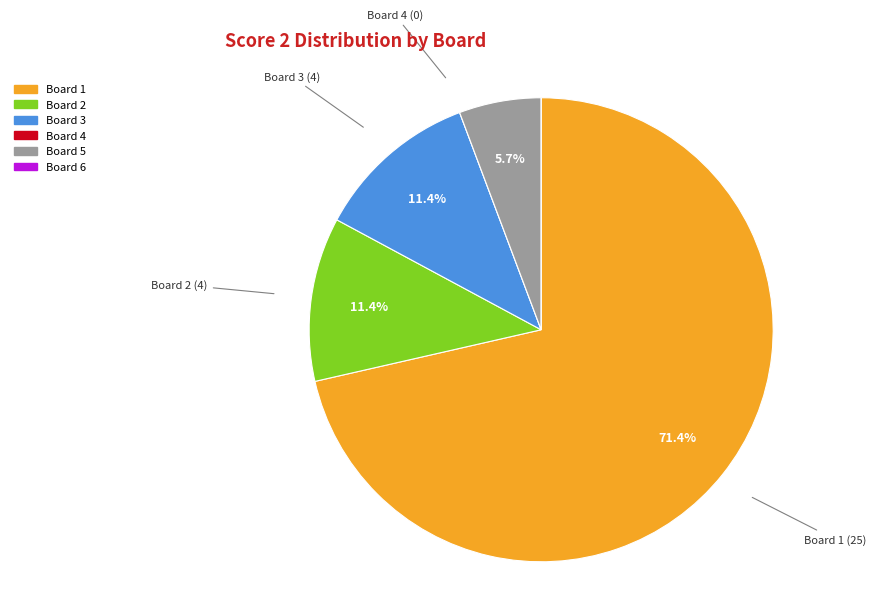

Which category has the biggest portion of the pie?

Board 1